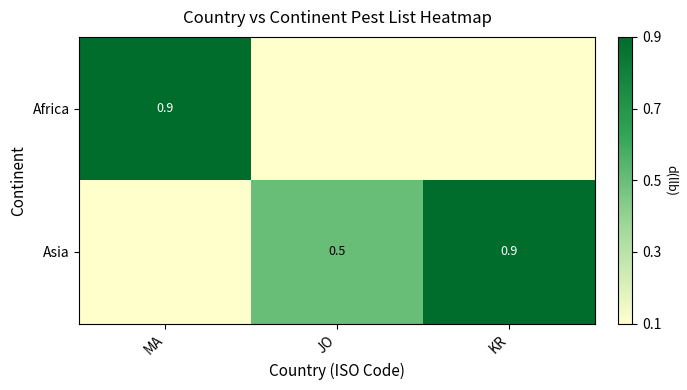

What is the maximum value shown in the chart?

0.9